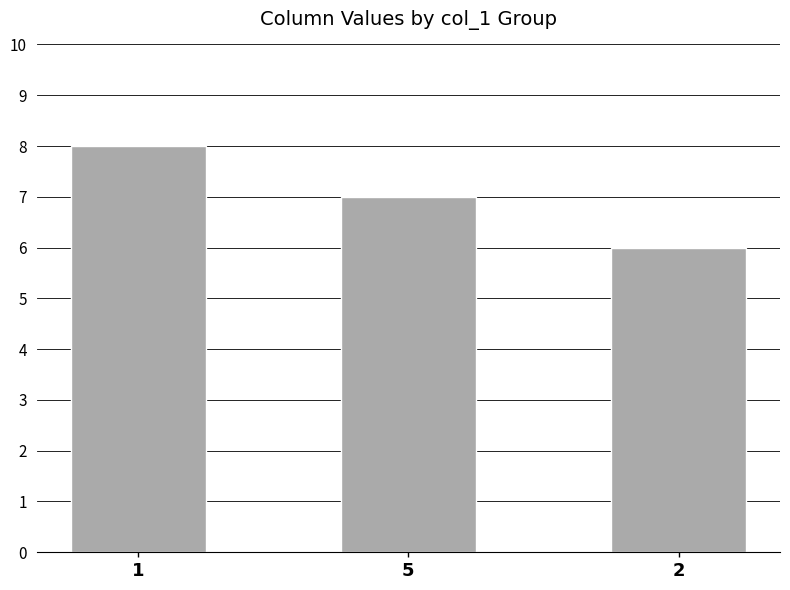

Between 2 and 1, which is larger?

1